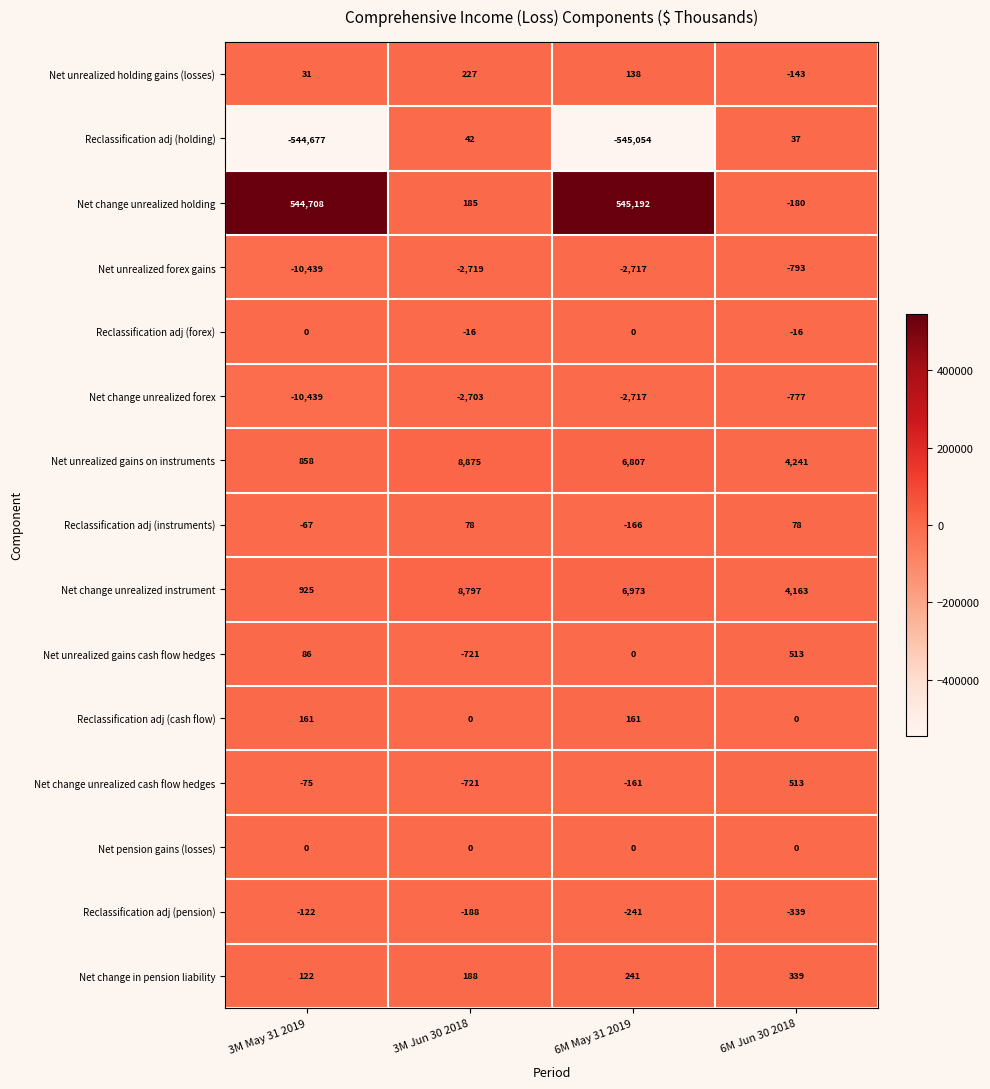

What is the minimum value shown in the chart?

-545054